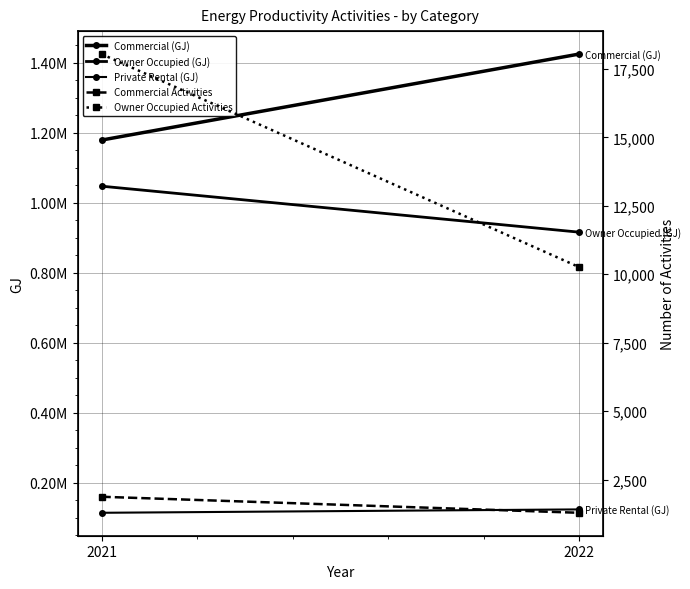

What is the difference between the maximum and minimum values in the Private Rental (GJ) series?

9662.3